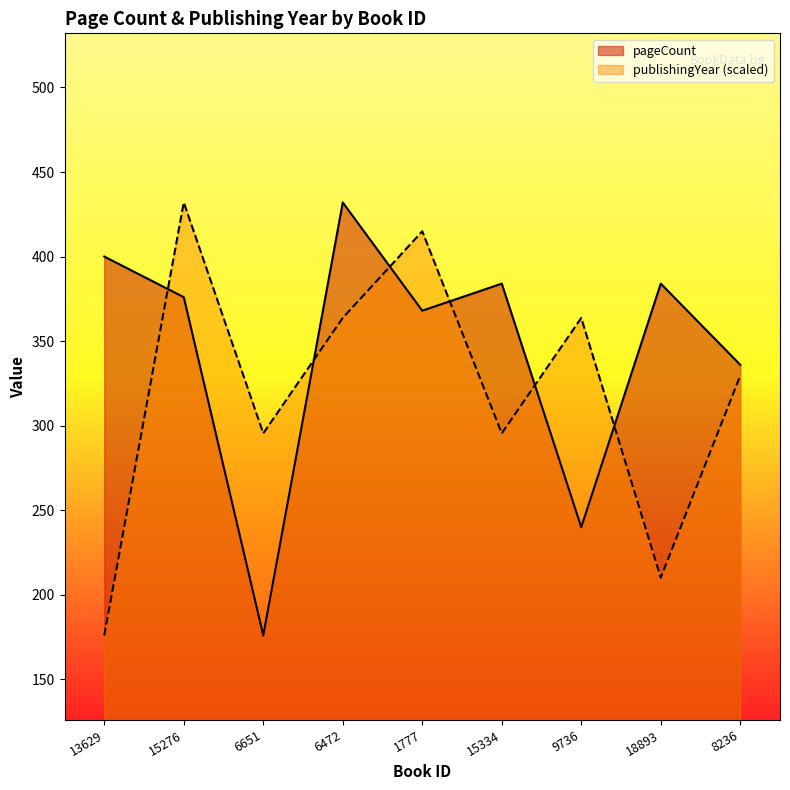

At 6472, list the series in order from smallest to largest.

publishingYear (scaled), pageCount